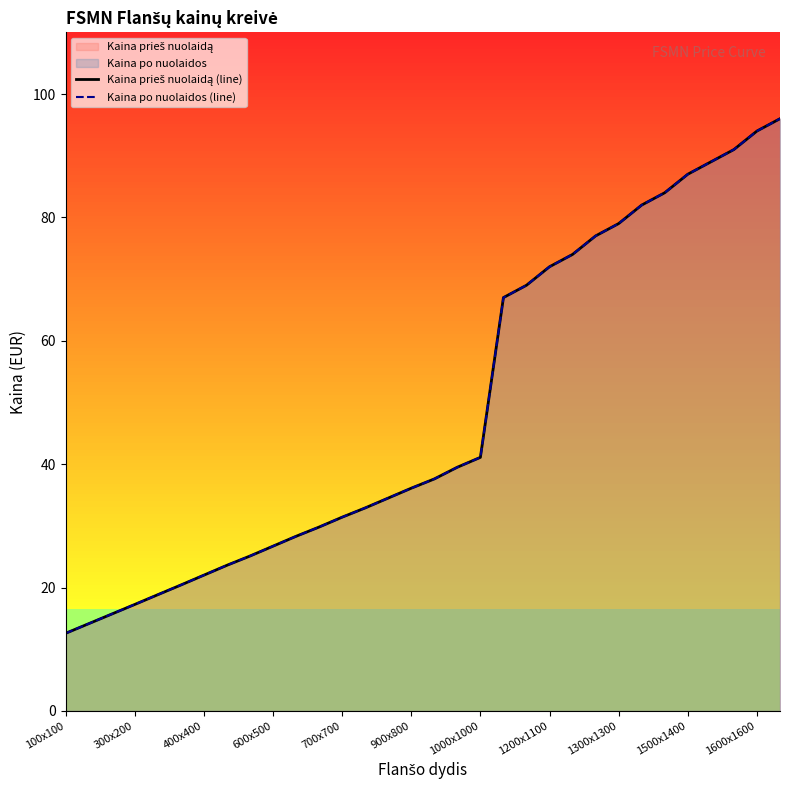

The value of Kaina po nuolaidos (line) at 900x800 is 7.5. True or false?

False